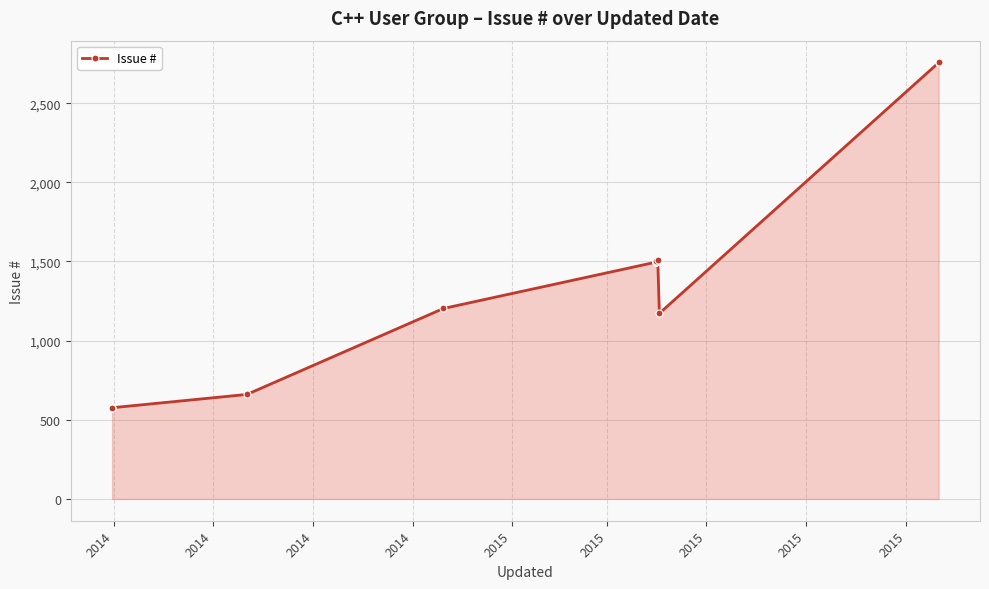

Which has a higher value, 2015 or 2014?

2015